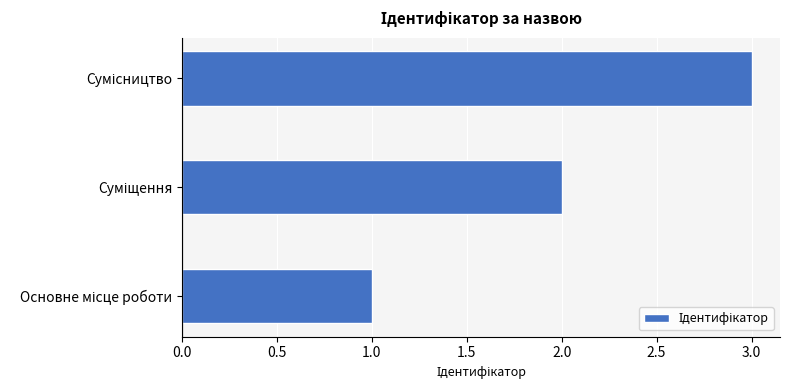

What is the greatest value displayed?

3